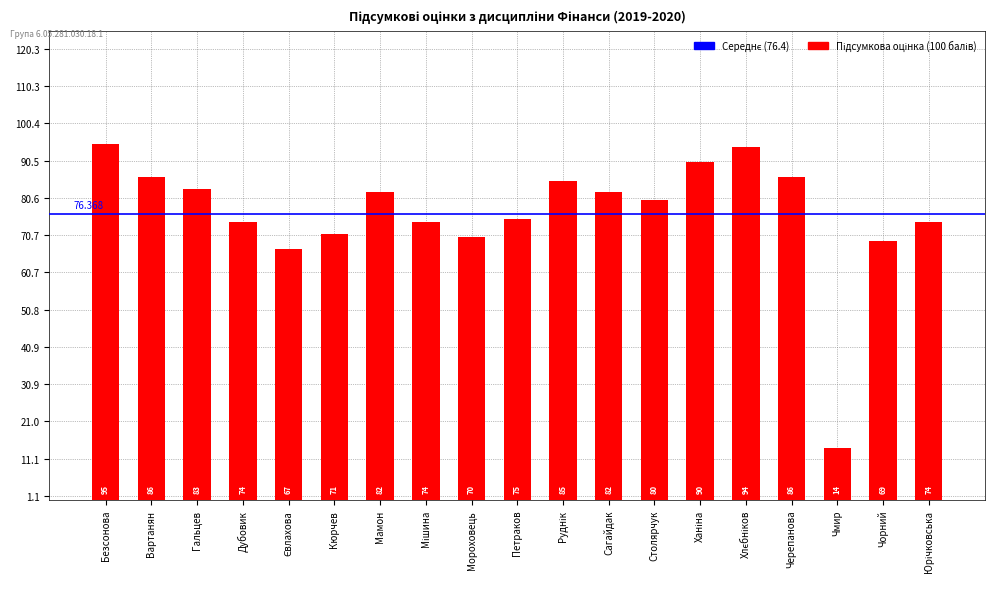

At which category does the chart reach its peak across all series?

Безсонова